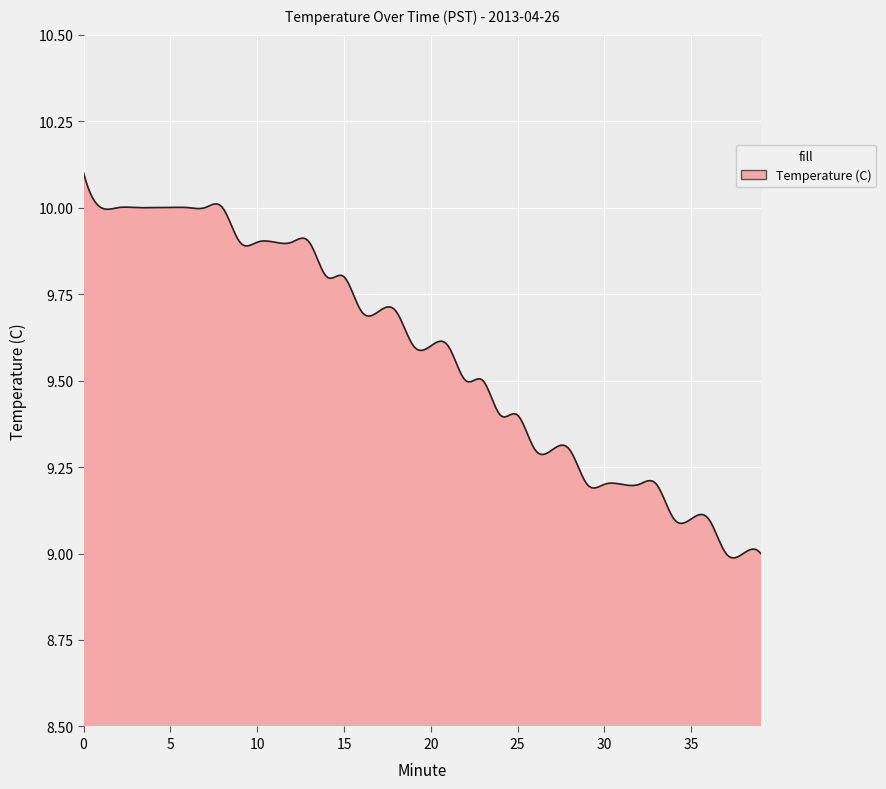

How many series are shown in this chart?

1